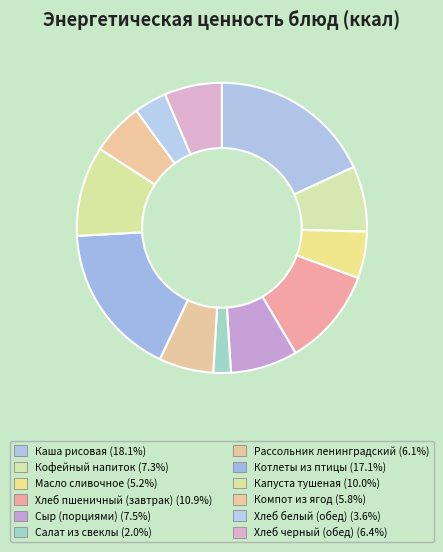

Which category has the smallest portion of the pie?

Салат из свеклы